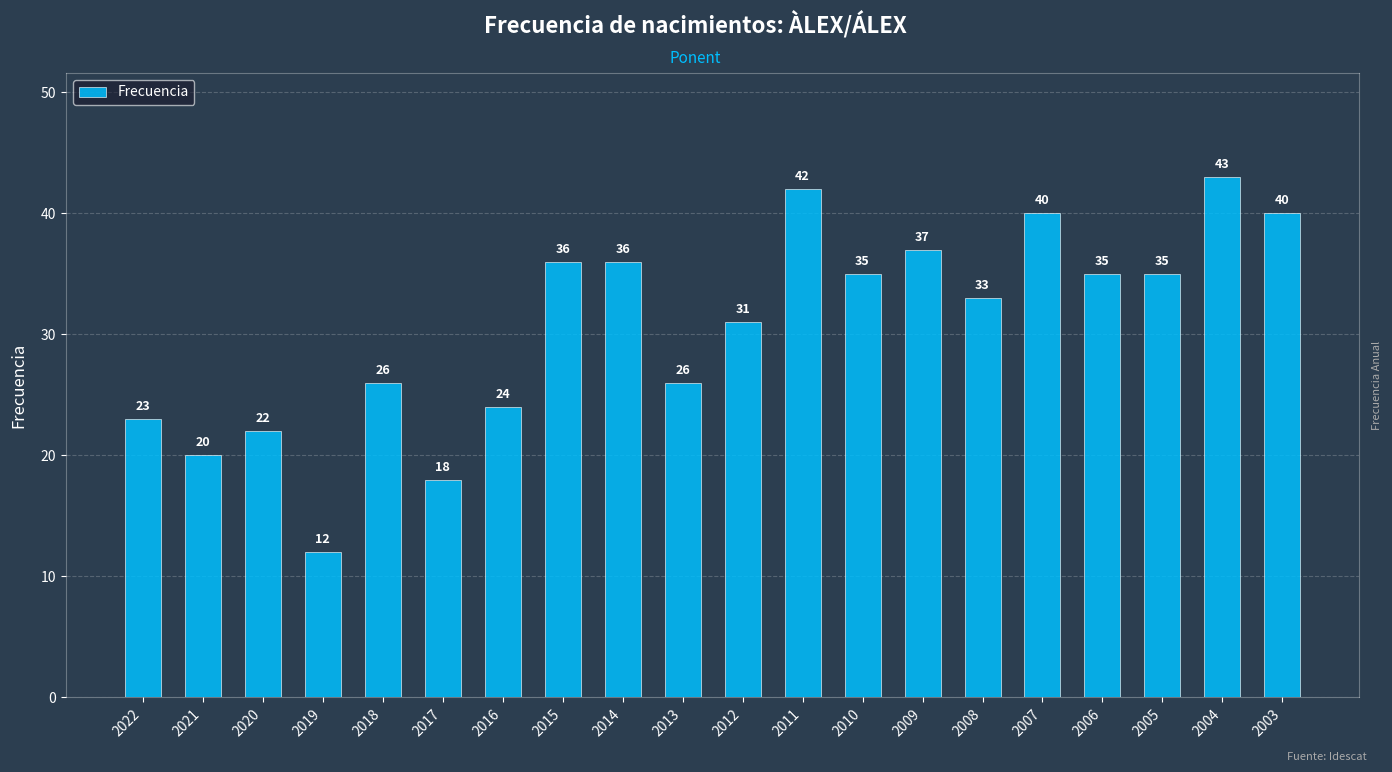

What is the value of the 16th bar from the left?

40